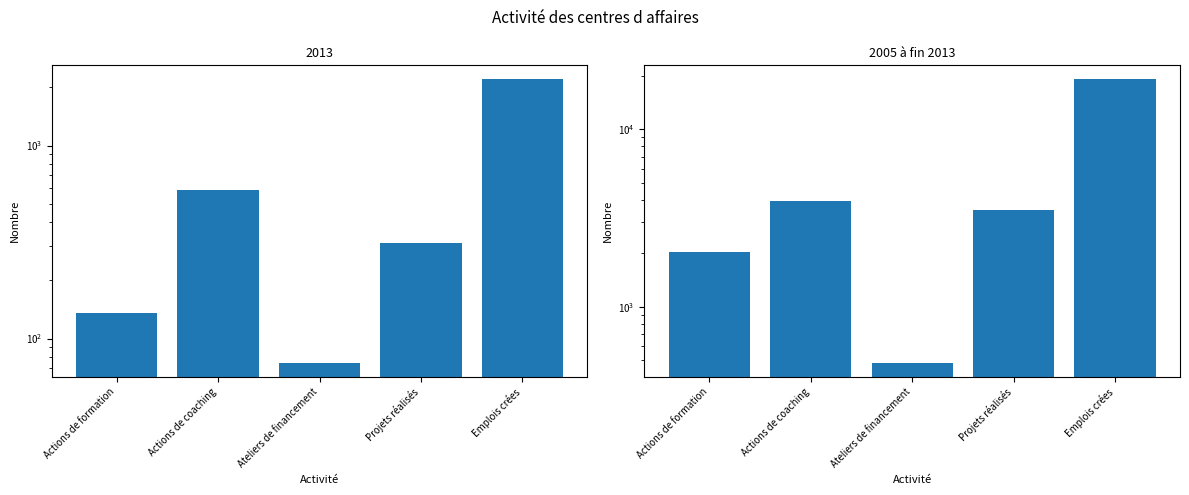

The value at Ateliers de financement is 486. True or false?

True